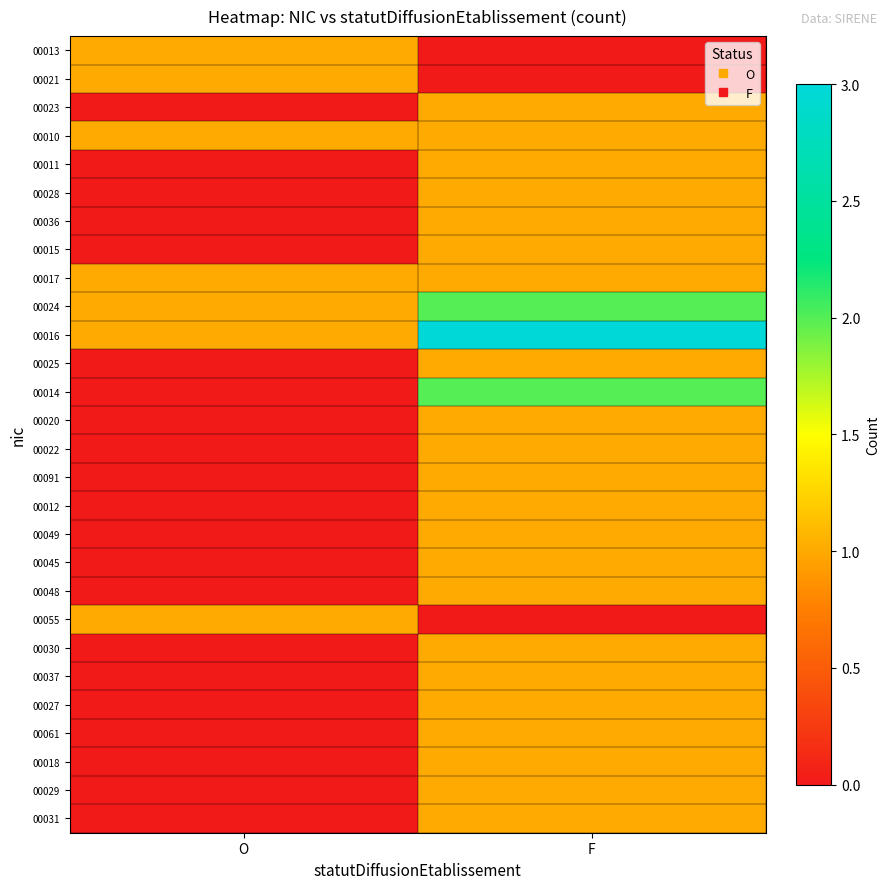

Which has a higher value, O or F?

O